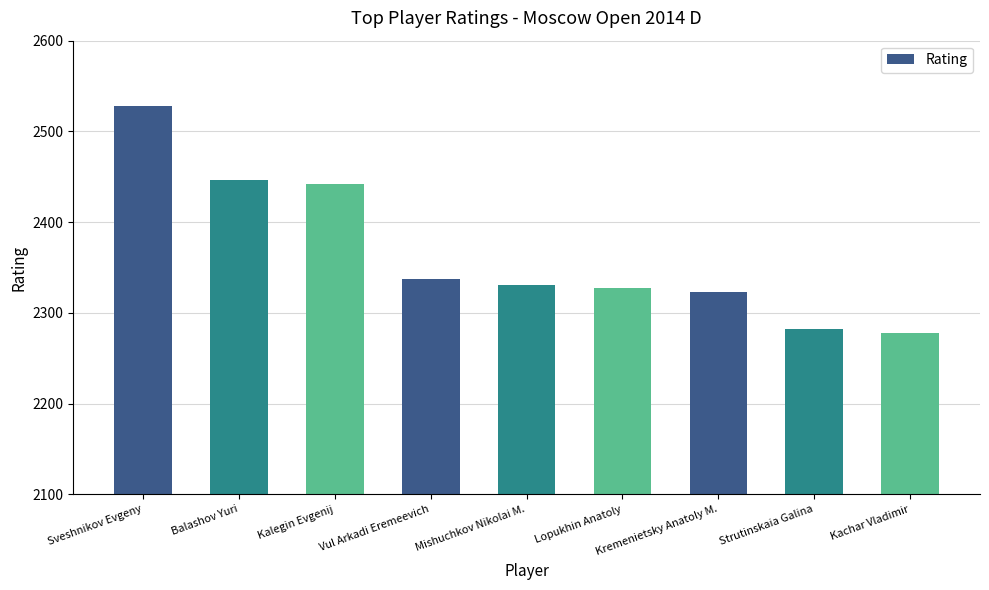

Which label corresponds to the largest value in the chart?

Sveshnikov Evgeny